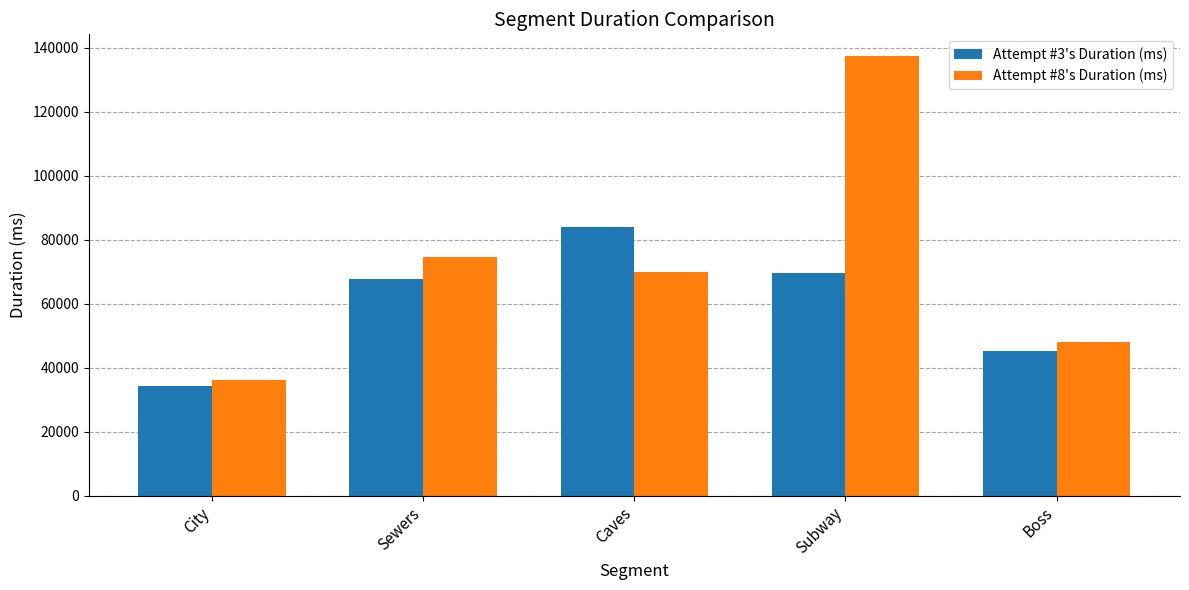

What are all the series names shown in the legend?

Attempt #3's Duration (ms), Attempt #8's Duration (ms)